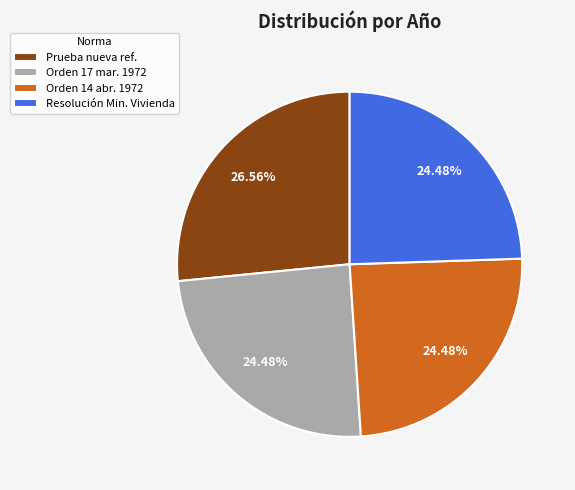

What is the largest slice in the pie chart?

Prueba nueva ref.